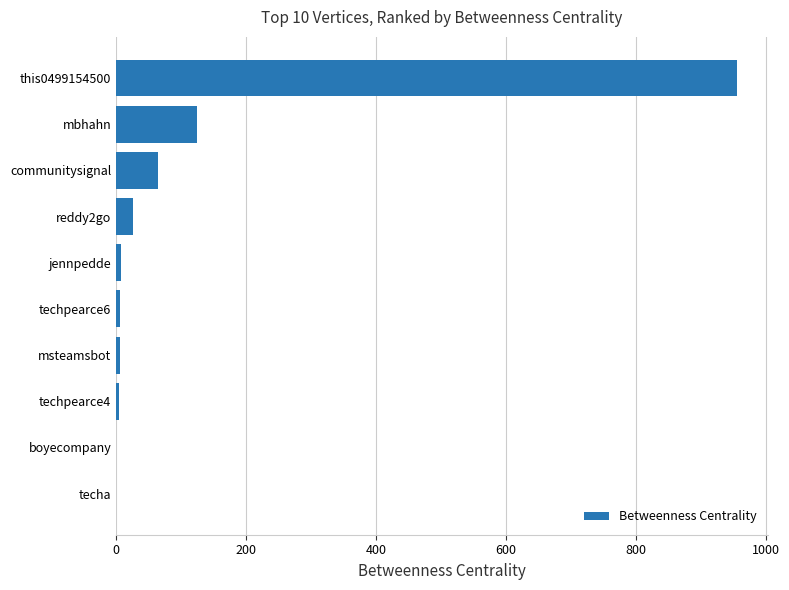

Is it true that the value at communitysignal is 64.0?

True